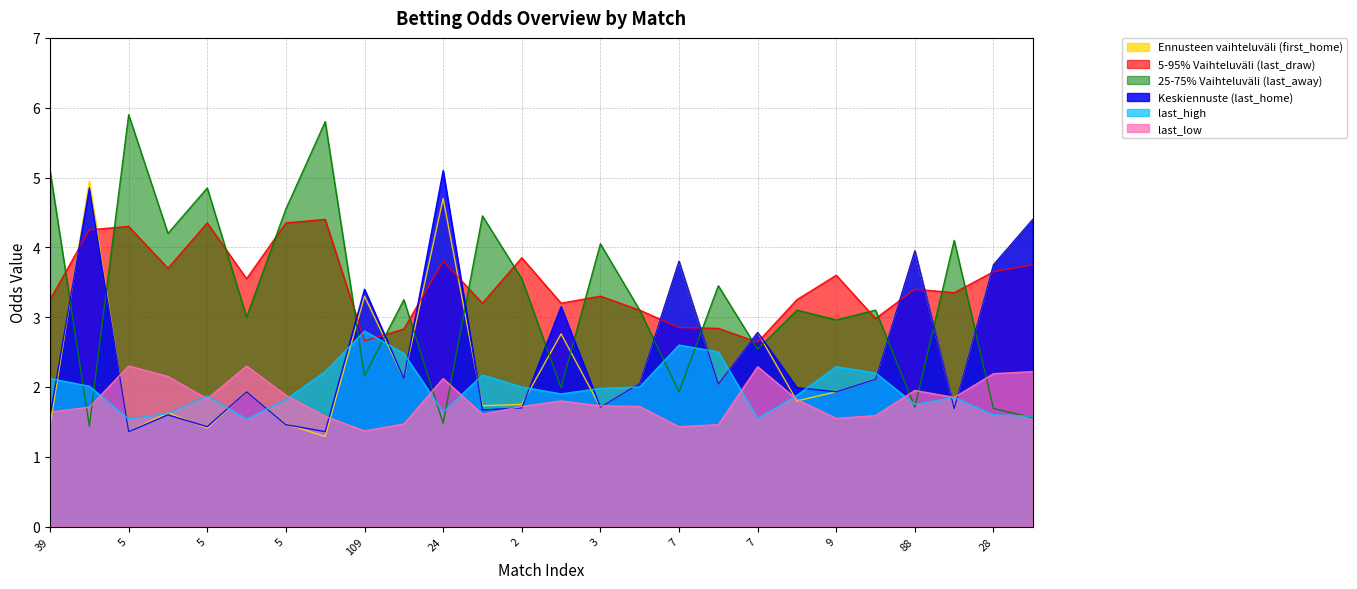

Does the chart have visible grid lines?

Yes